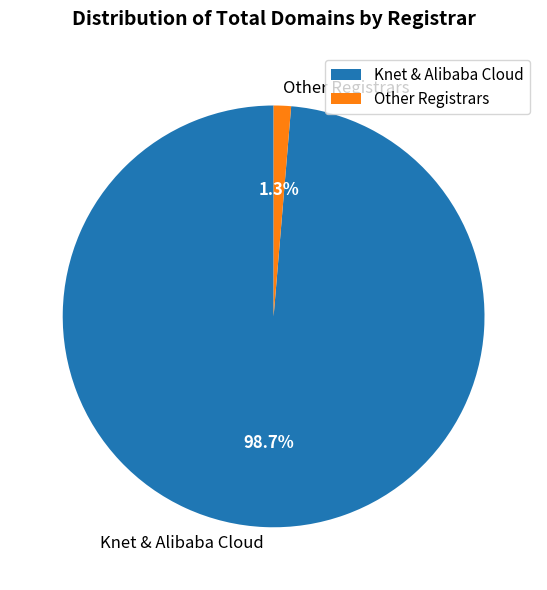

Which slice is the largest?

Knet & Alibaba Cloud